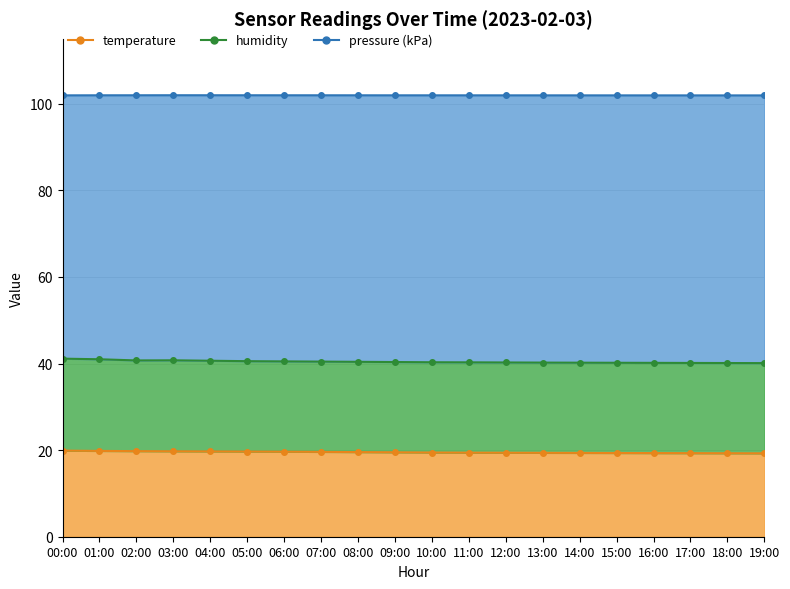

What are all the series names shown in the legend?

temperature, humidity, pressure_kpa